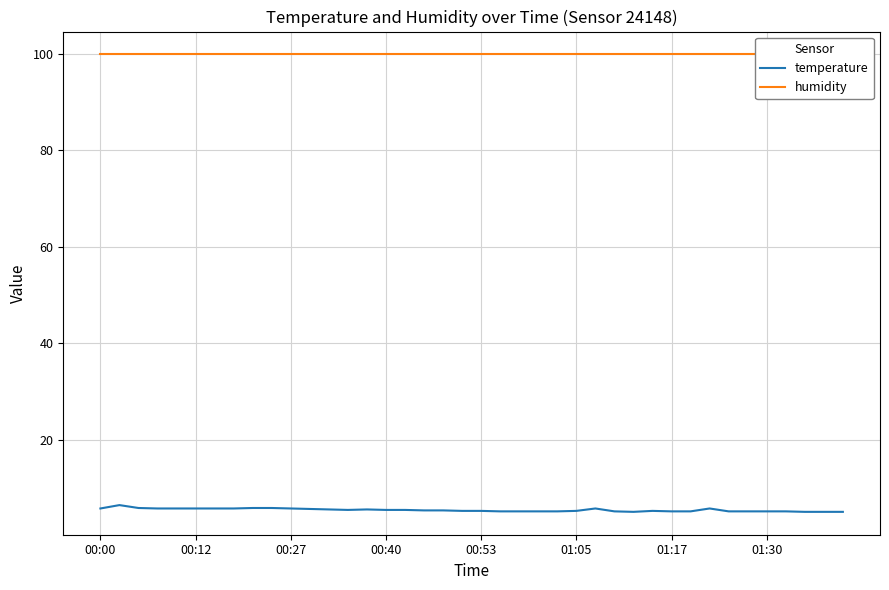

Does the chart display data point markers on the line(s)?

No